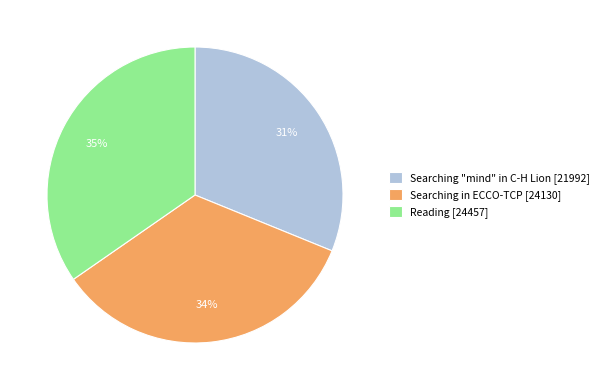

Which slice is the smallest?

Searching "mind" in C-H Lion